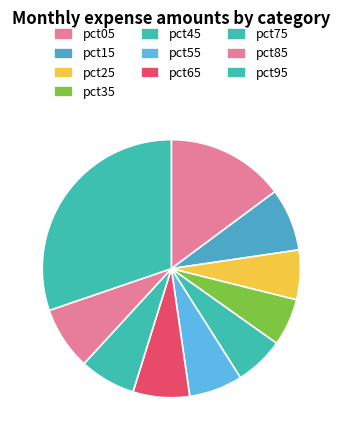

What is the smallest slice in the pie chart?

pct35